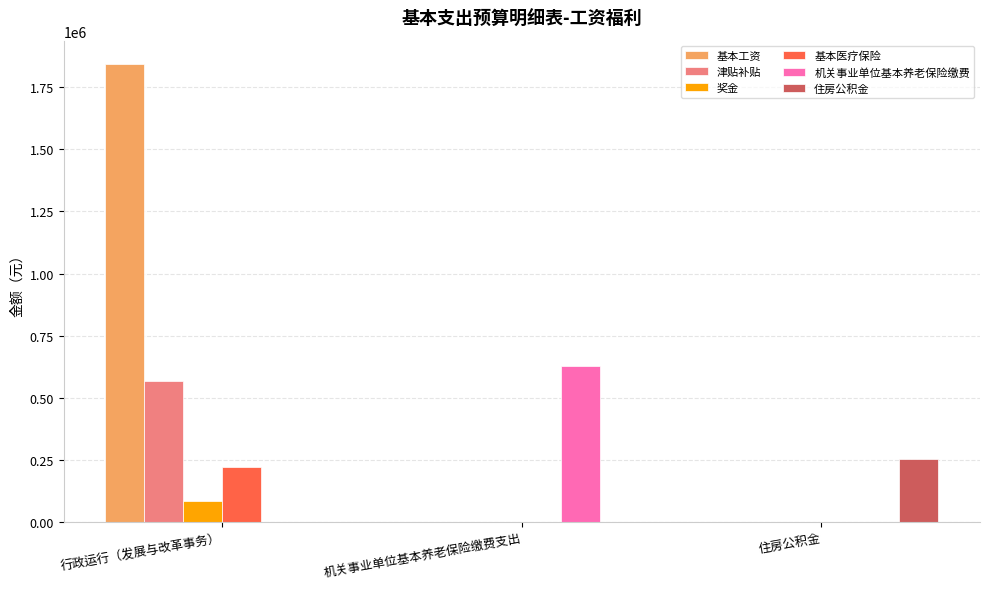

Count the 基本工资 values in the range 0 to 1845696.

3